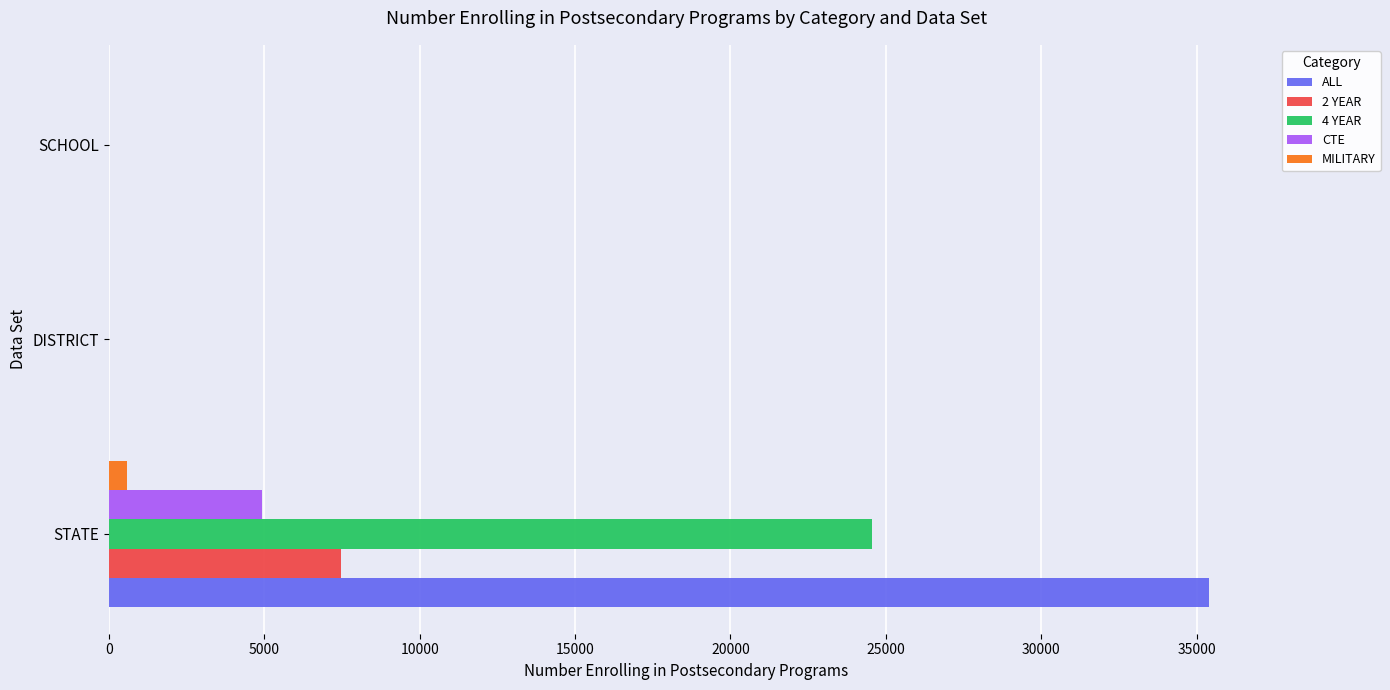

Between STATE and SCHOOL, which series saw the biggest shift?

ALL